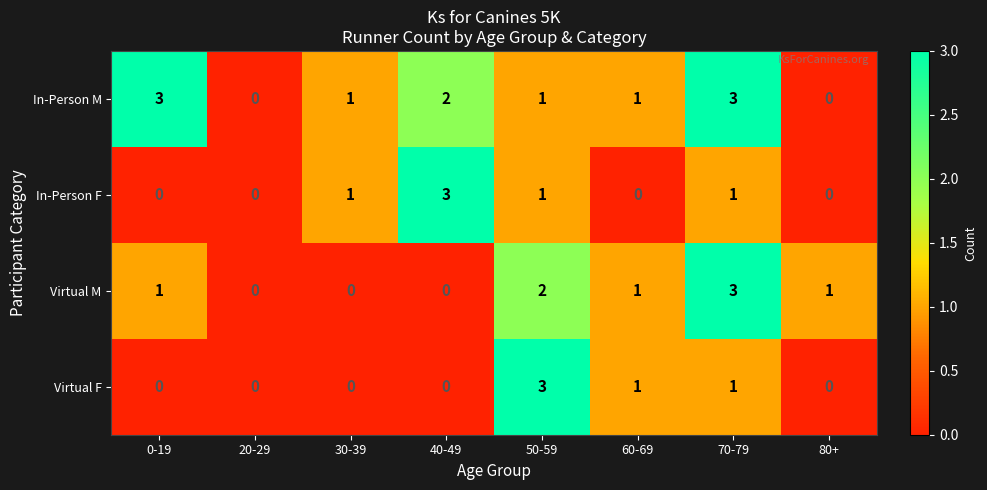

How many In-Person M values are between 1 and 3?

6